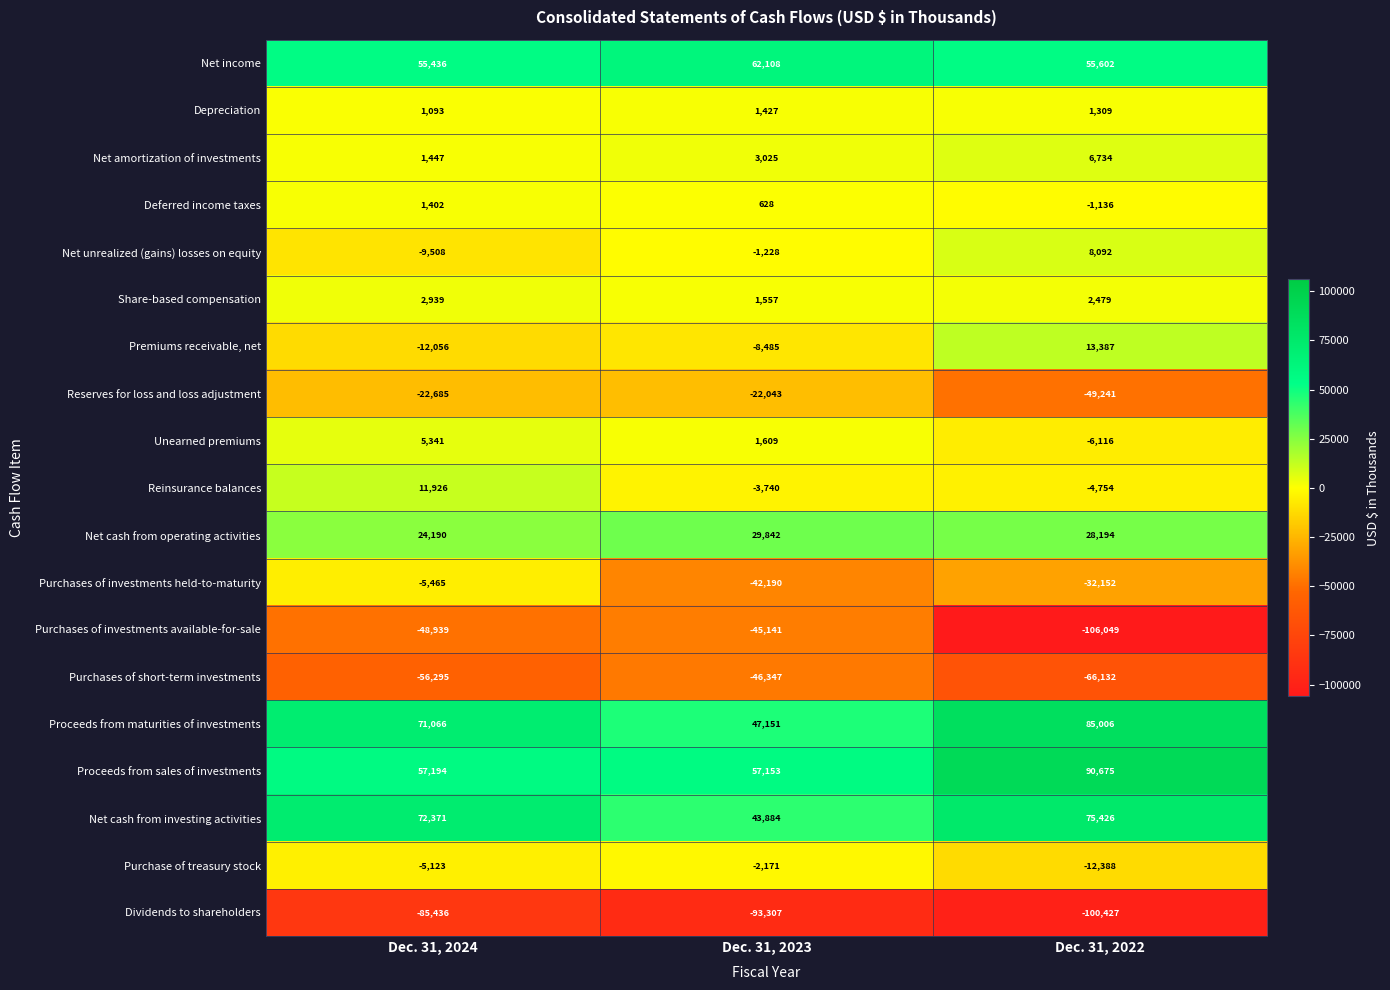

What is the sum of the Share-based compensation values at Dec. 31, 2023 and Dec. 31, 2022?

4036